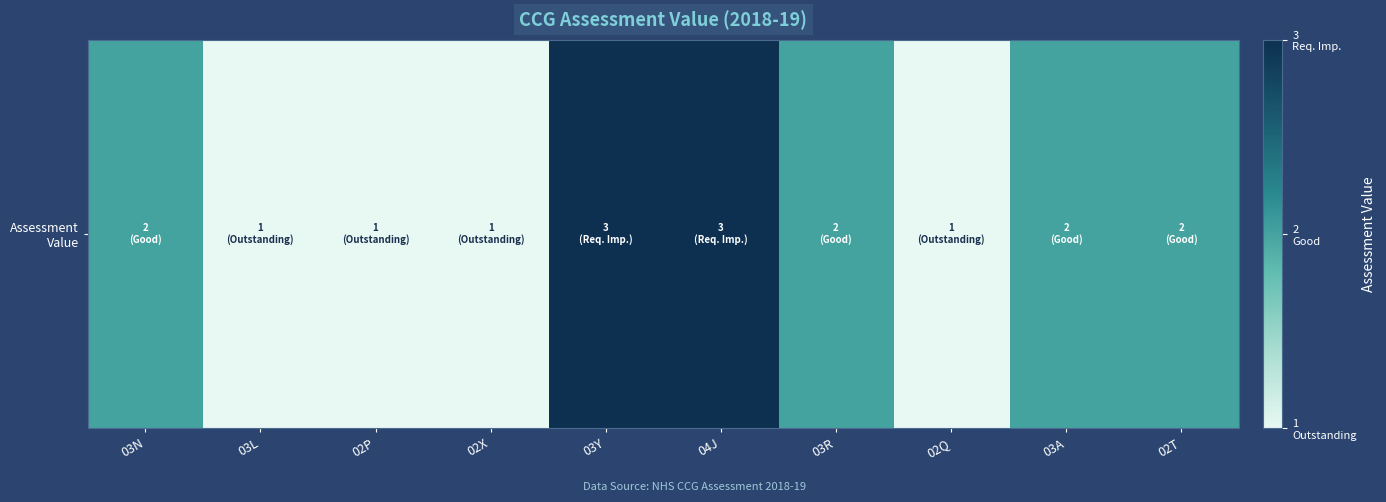

List the labels in order of value, largest first.

03Y, 04J, 03N, 03R, 03A, 02T, 03L, 02P, 02X, 02Q